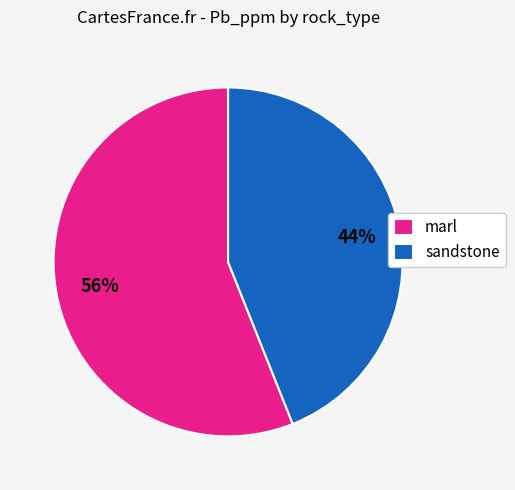

To the nearest percent, what is the difference between the largest and smallest slice percentages?

12%